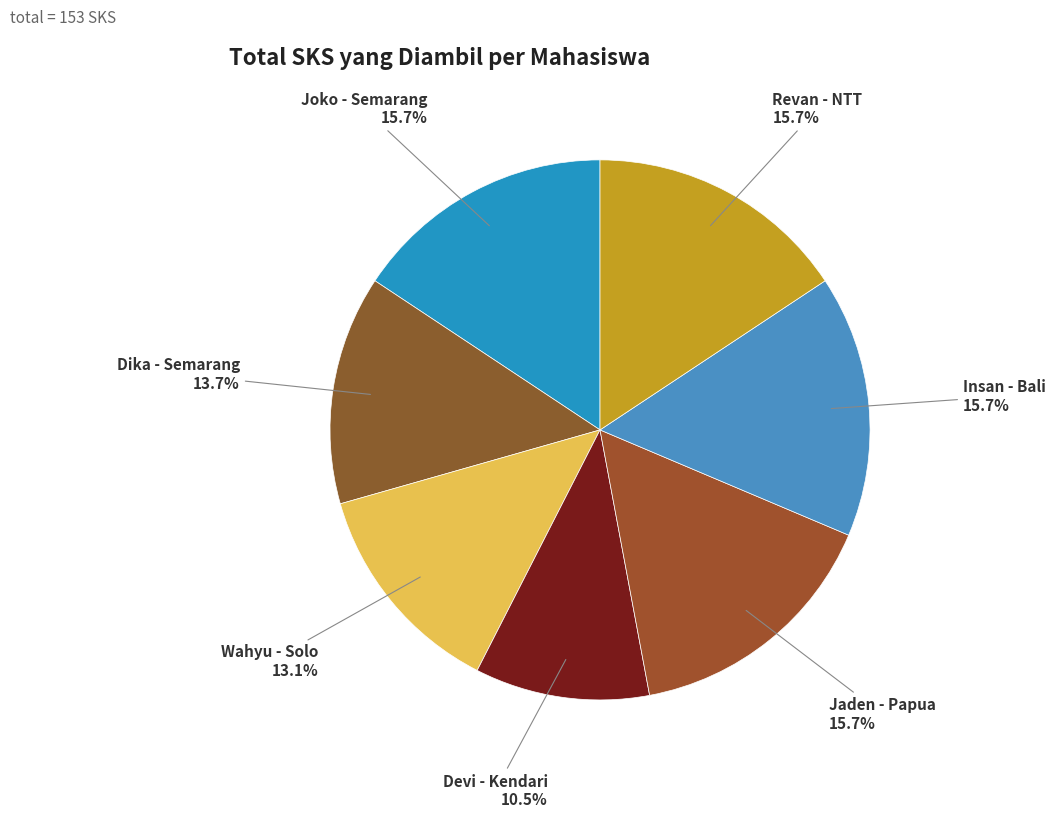

What percentage is NOT represented by Dika - Semarang?

86.3%